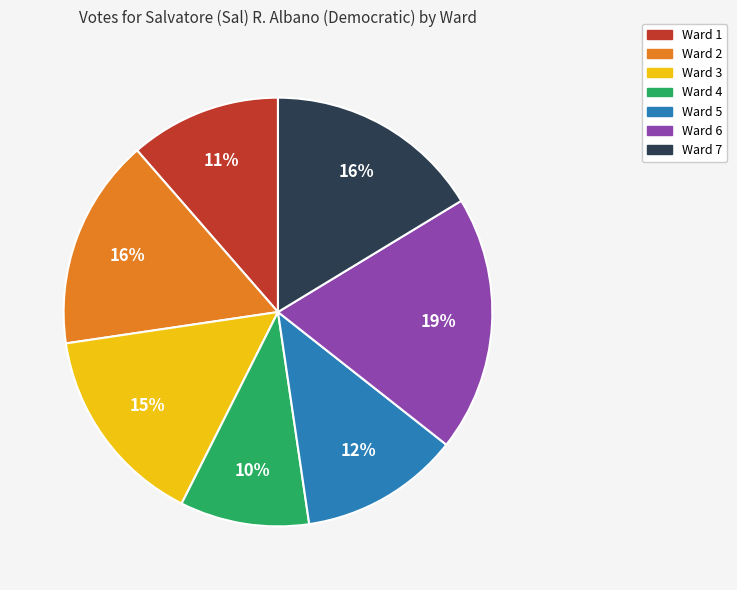

Is the sum of Ward 1 and Ward 4 greater than half?

No